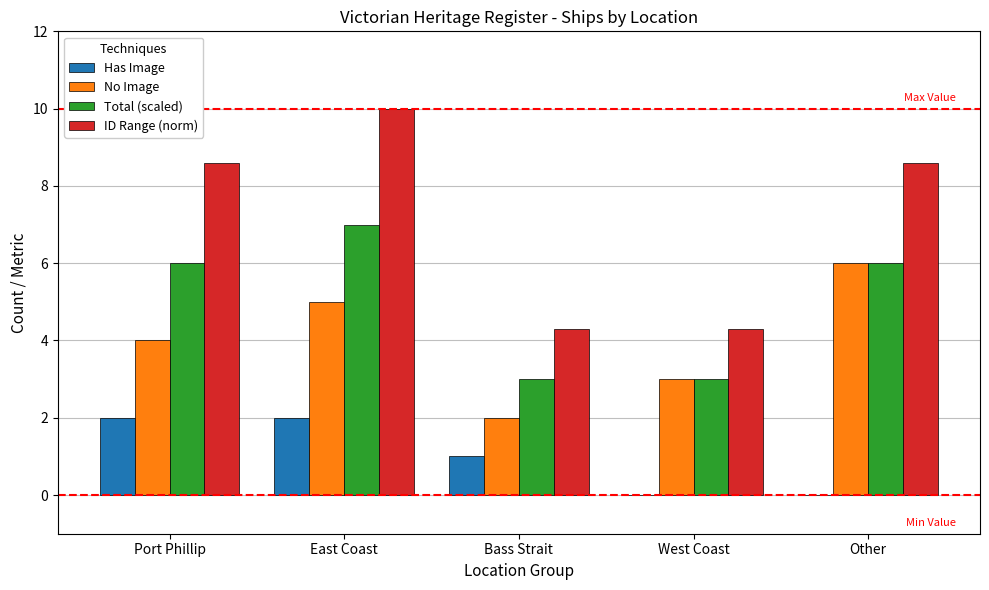

How many Total (scaled) values are between 3 and 6?

4